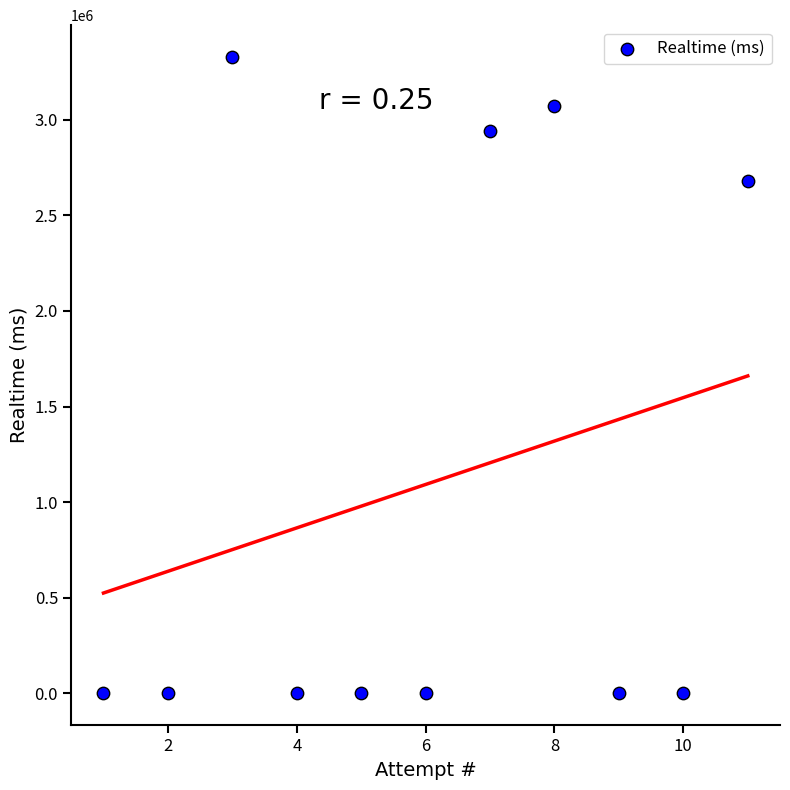

What Y value in the scatter plot is closest to 1663621?

2676533